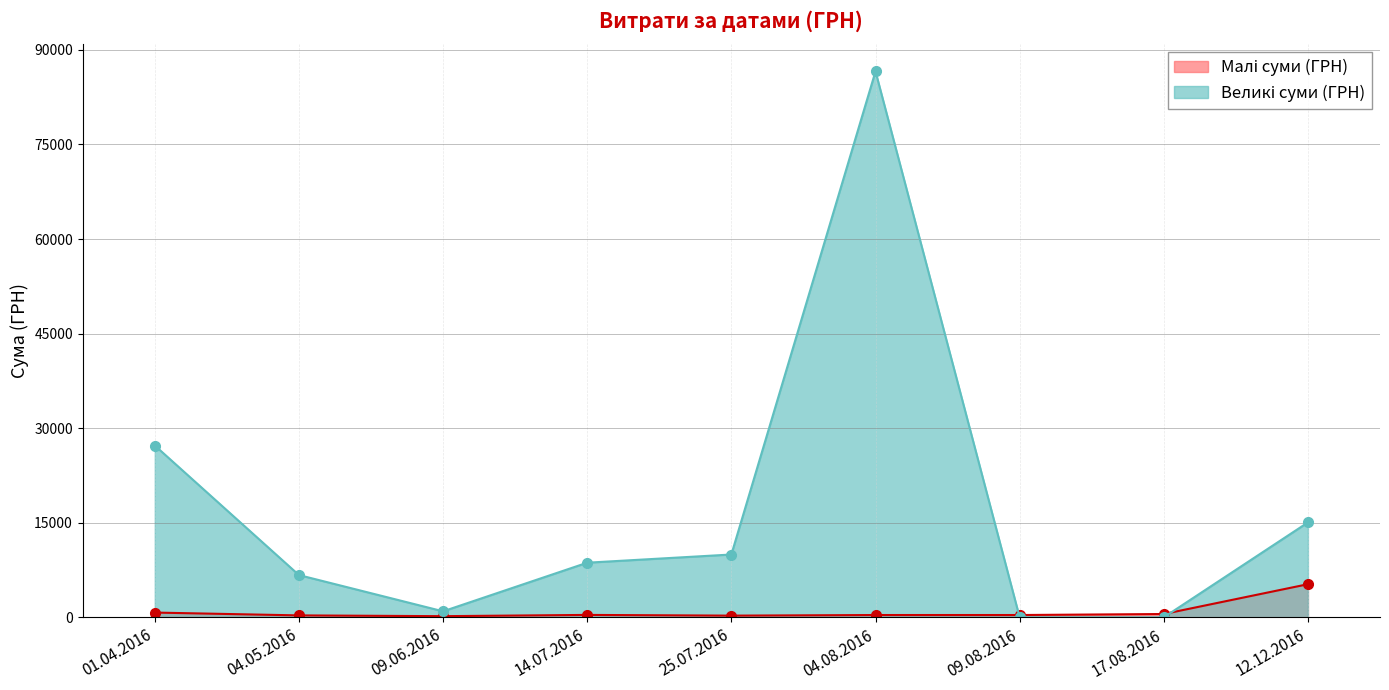

At which label is Великі суми (ГРН) closest to 43294?

01.04.2016